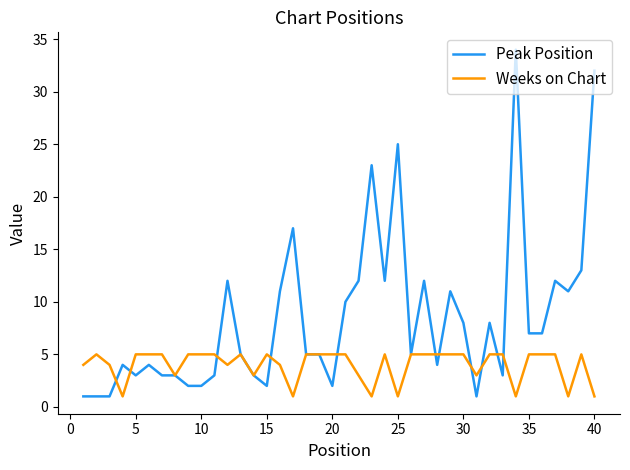

How many lines are shown in the chart?

2